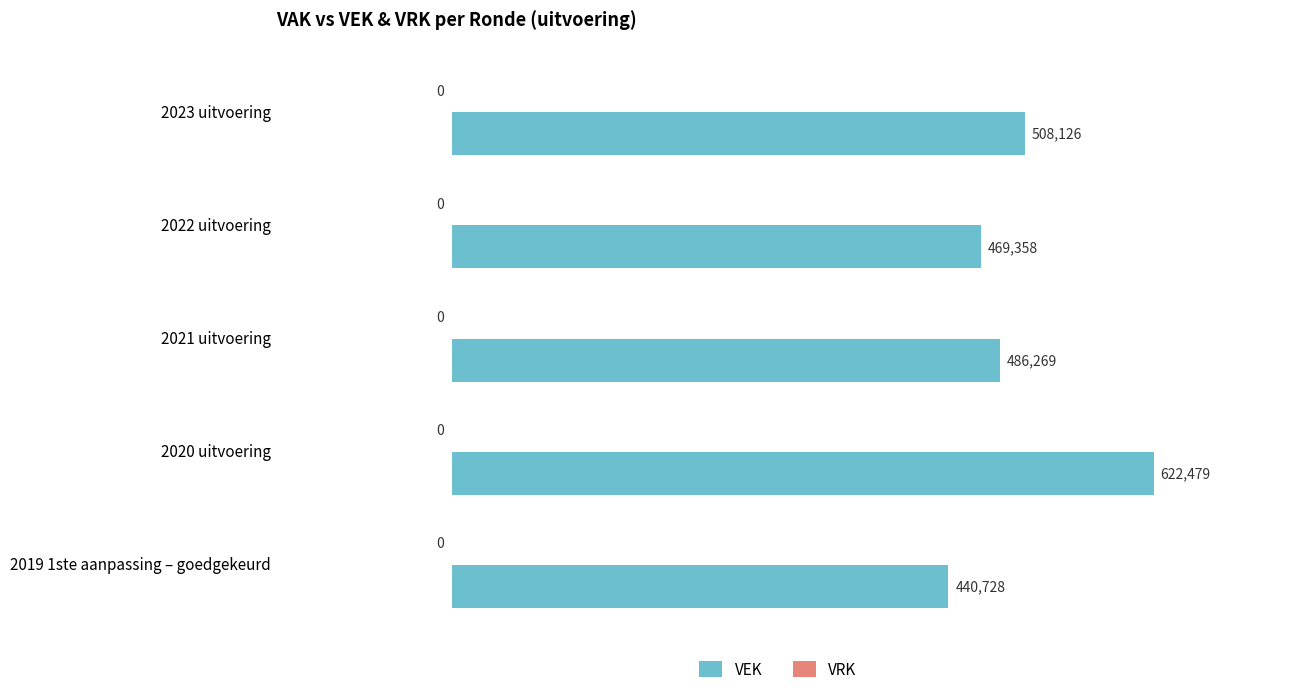

What is the label of the 2nd bar from the top?

2022 uitvoering